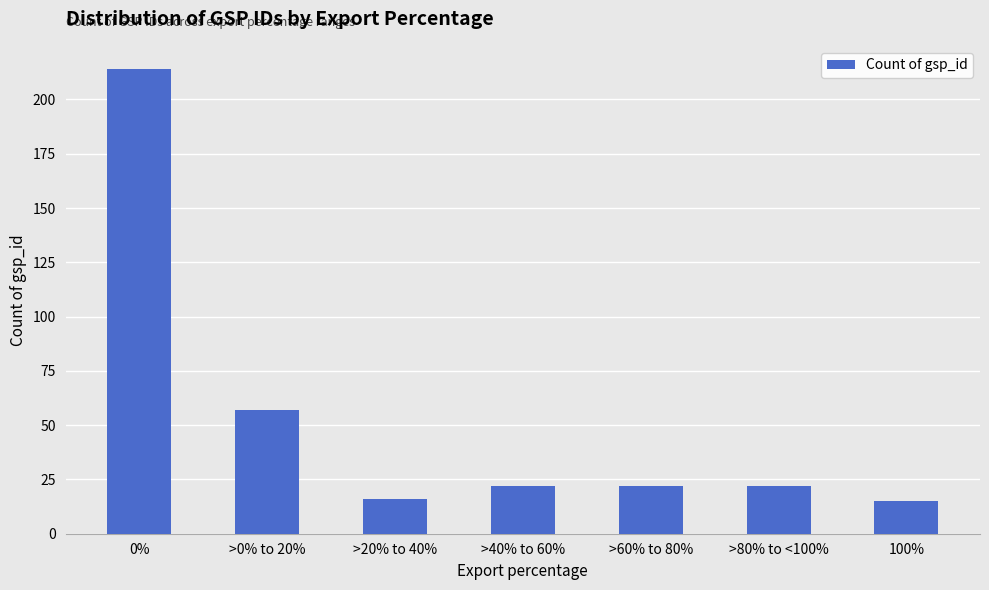

What is the value of the 3rd bar from the left?

16